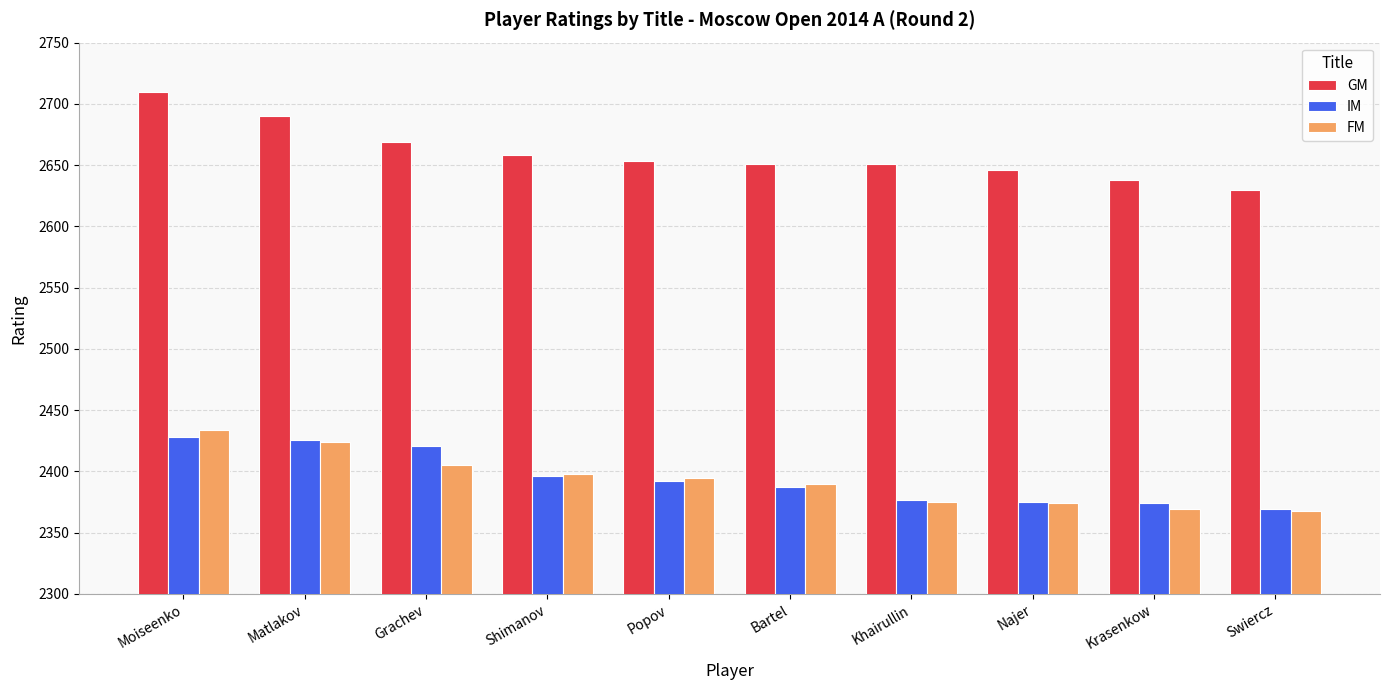

Which category has the highest value in the GM series?

Moiseenko